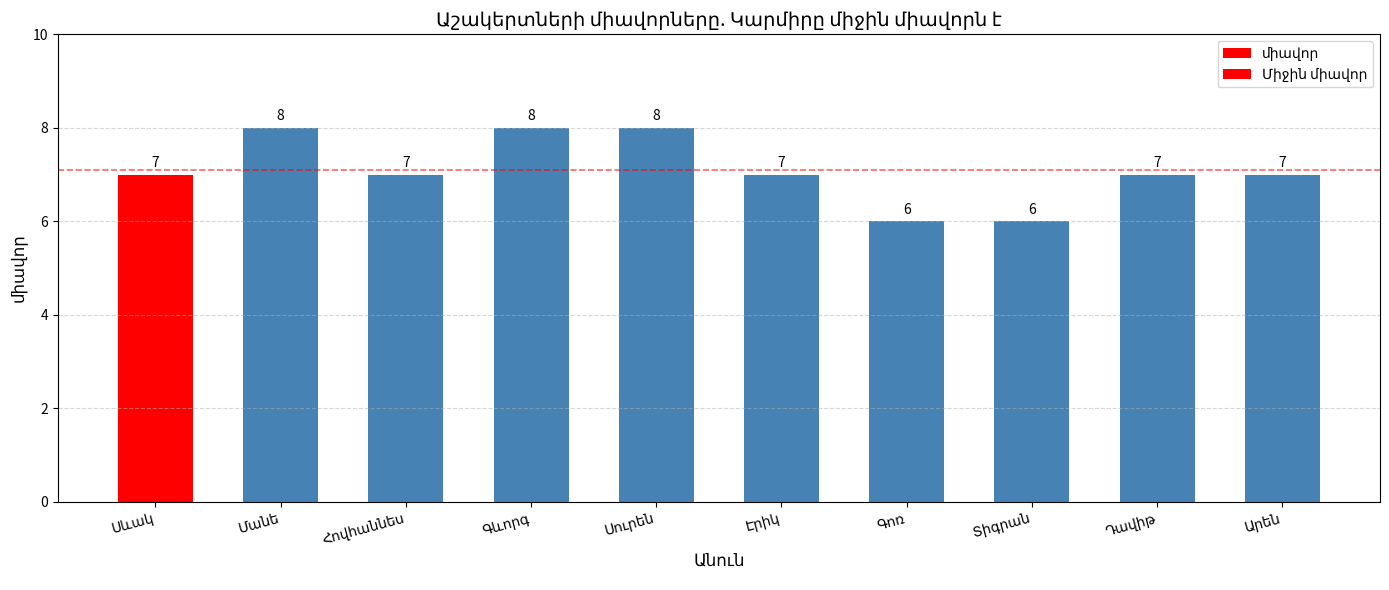

Are the bars horizontal?

No